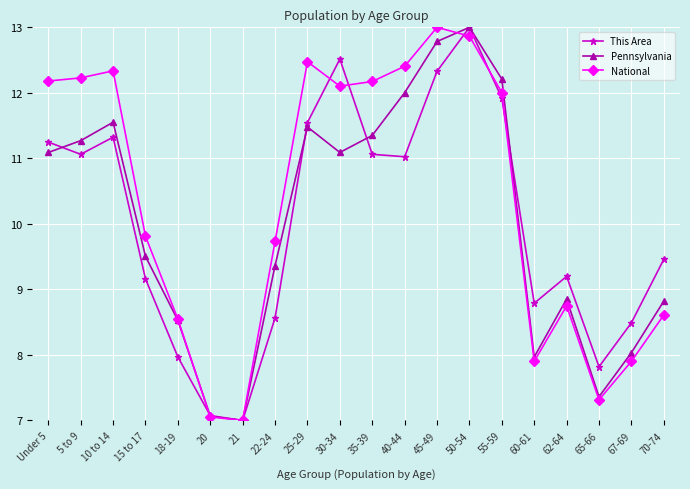

Where is the first local minimum for This Area?

5 to 9